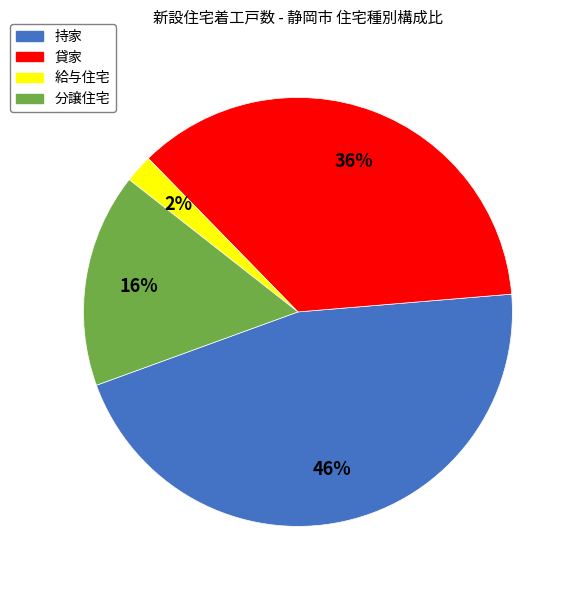

To the nearest percent, what is the difference between the largest and smallest slice percentages?

44%